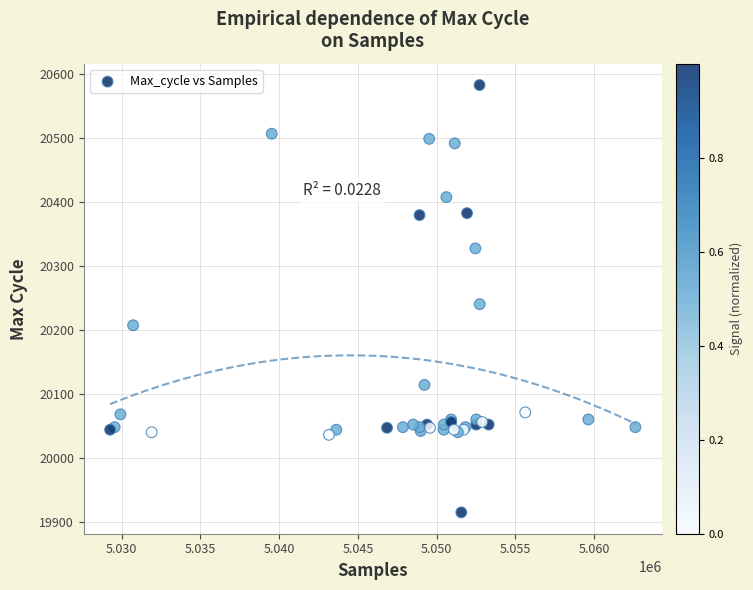

What Y value in the scatter plot is closest to 20248?

20240